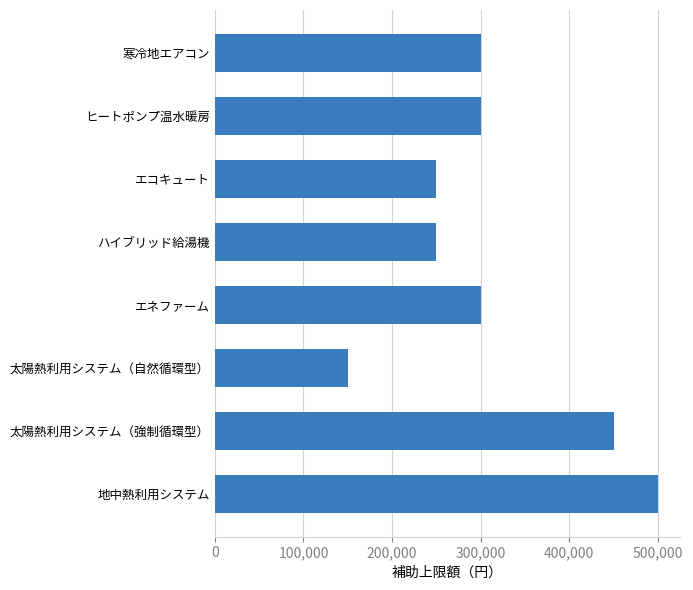

How many data points are less than 300000?

3